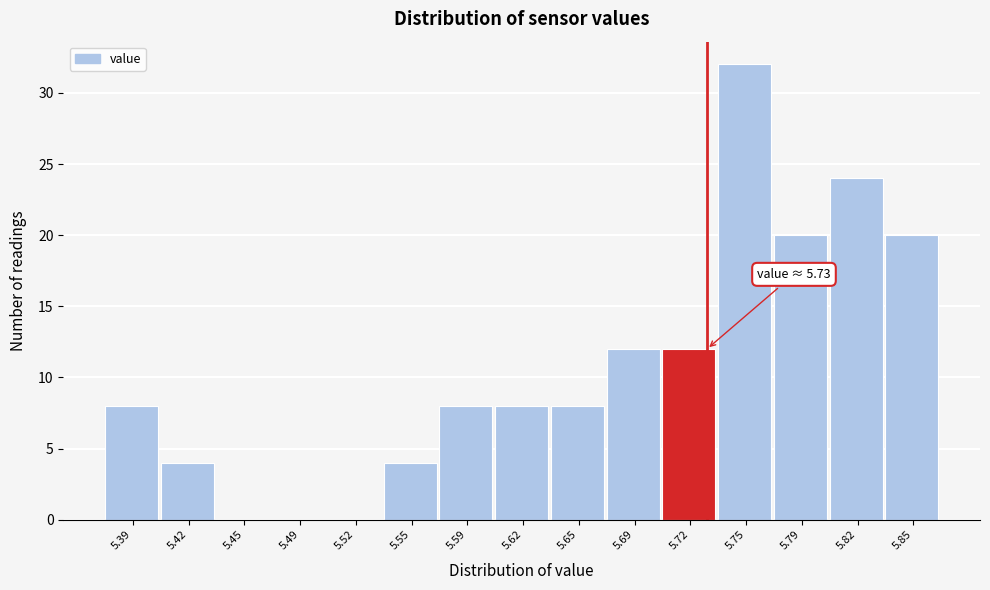

Which range on the x-axis has the tallest bar?

5.735 to 5.770